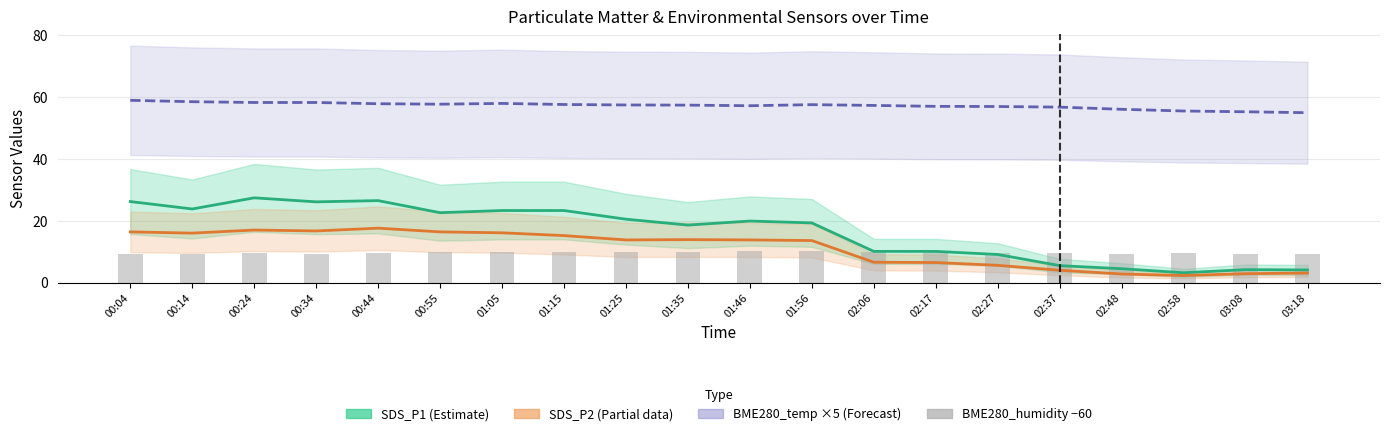

List the labels in order of BME280_humidity −60 value, smallest first.

03:08, 02:48, 00:34, 00:04, 00:14, 03:18, 02:58, 02:37, 00:24, 02:27, 00:44, 01:05, 00:55, 01:25, 02:06, 02:17, 01:35, 01:15, 01:46, 01:56